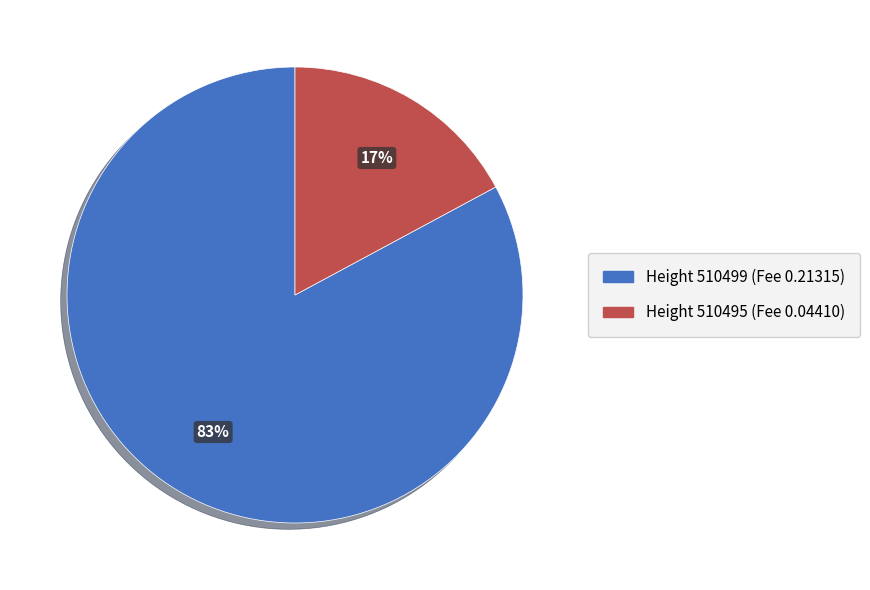

True or false: Height 510499 (Fee 0.21315) accounts for 89% of the total.

False